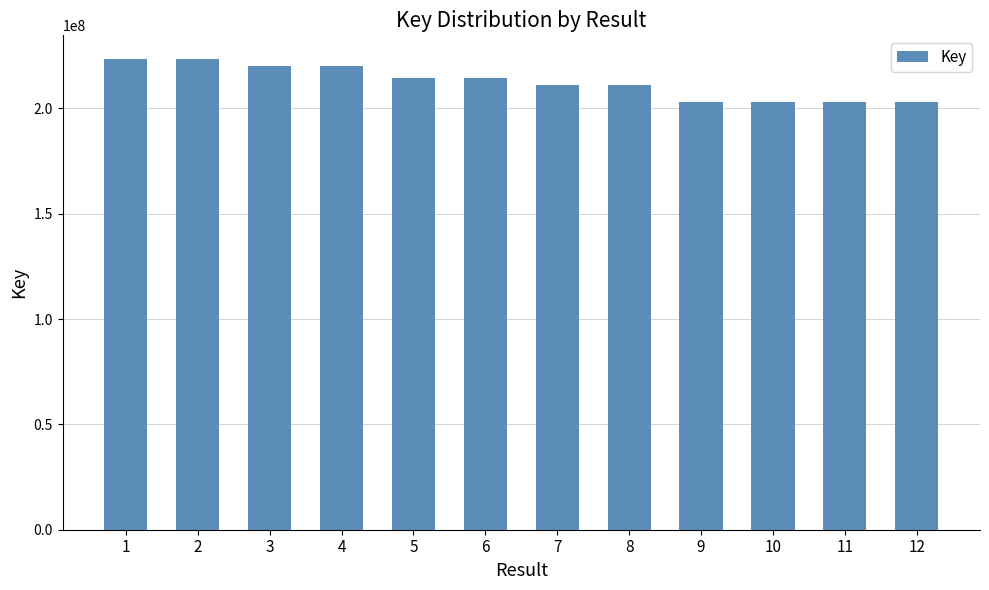

Is it true that the value at 8 is 211015861?

True